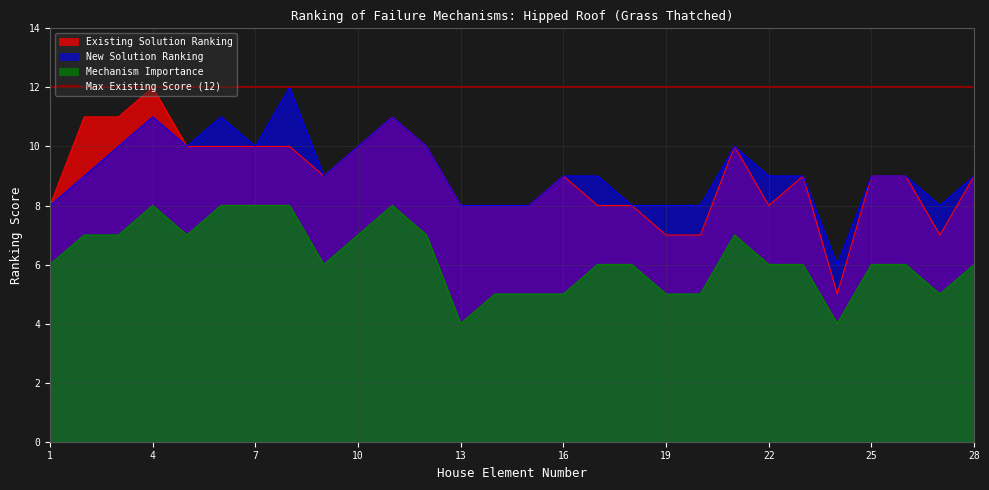

At 16, list the series in order from smallest to largest.

Mechanism Importance, Existing Solution Ranking, New Solution Ranking